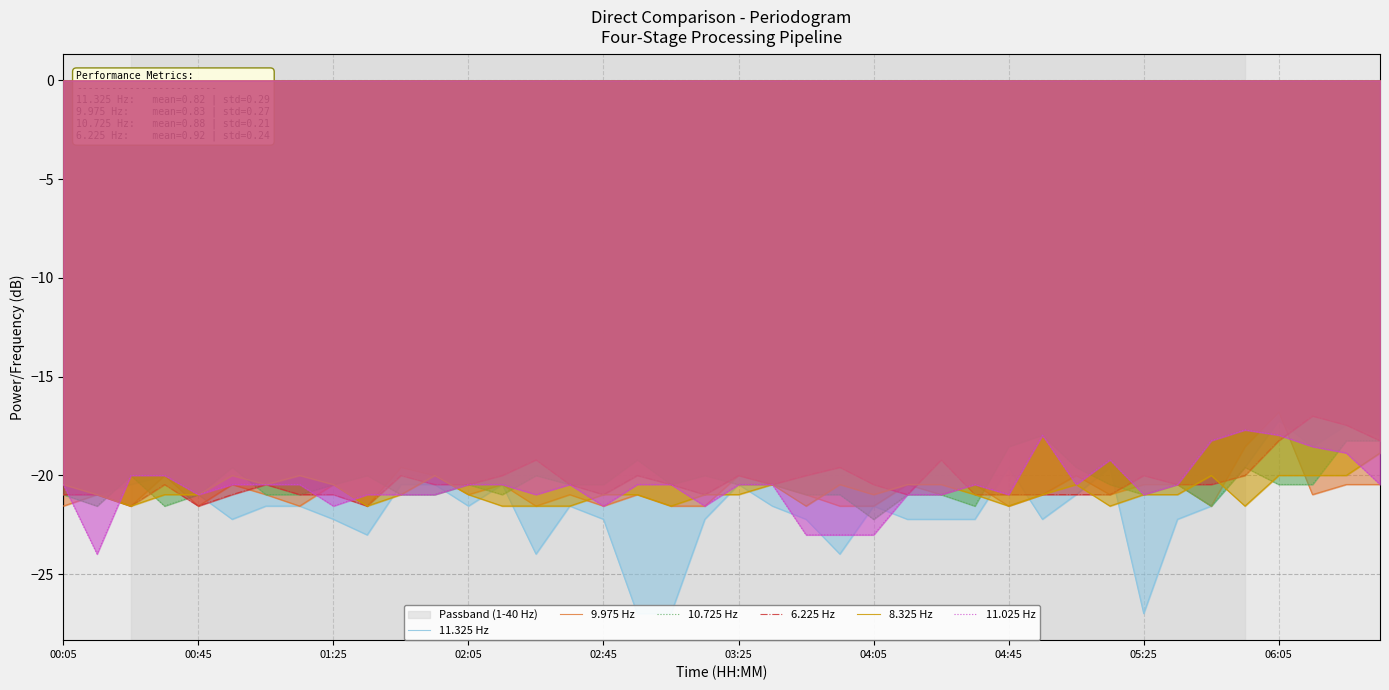

What is the approximate value of 8.325 Hz at 23?

-20.5